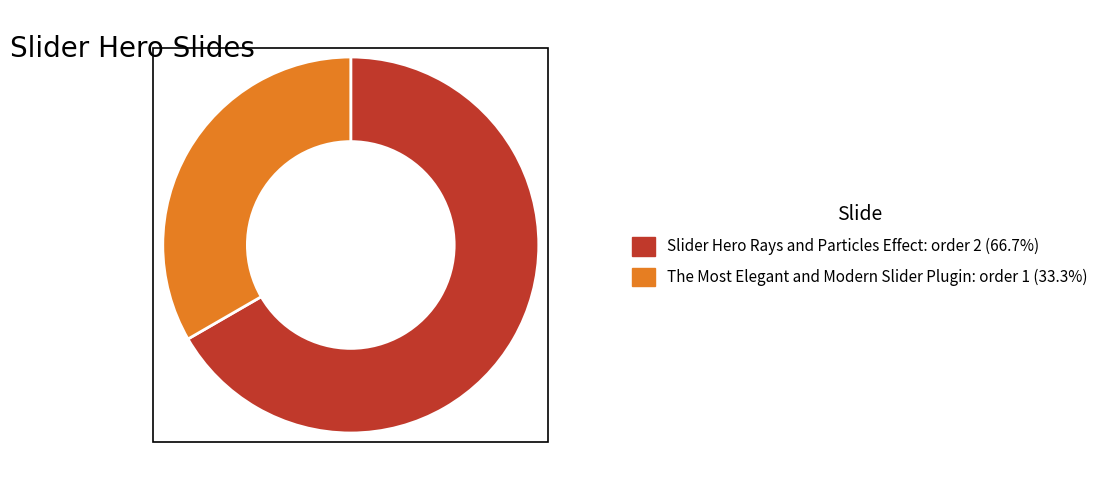

Is there any slice that represents more than half of the pie?

Yes